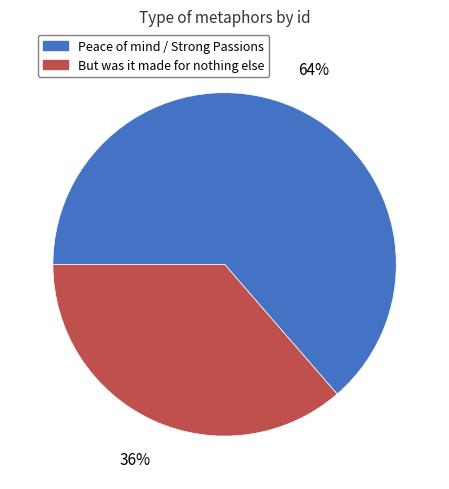

Is there a majority slice in this chart?

Yes